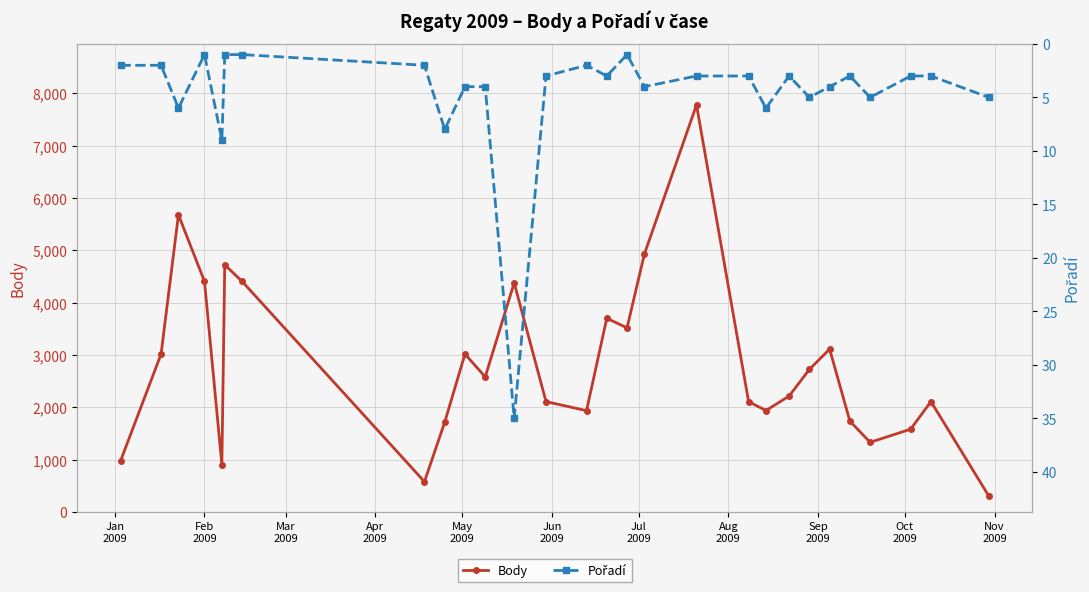

Reading left to right, transcribe all the data shown in this chart.

Body: 976	3017	5677	4404	904	4721	4404	578	1713	3017	2580	4377	2108	1935	3700	3517	4927	7776	2108	1937	2213	2723	3111	1734	1330	1581	2109	303
Pořadí: 2	2	6	1	9	1	1	2	8	4	4	35	3	2	3	1	4	3	3	6	3	5	4	3	5	3	3	5